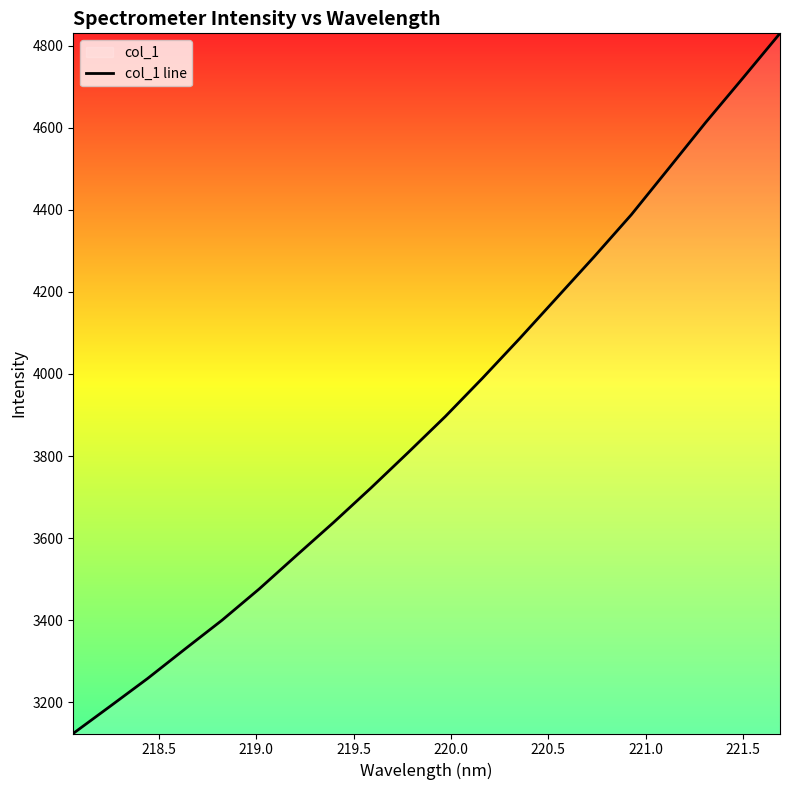

What is the smallest value displayed?

3123.6